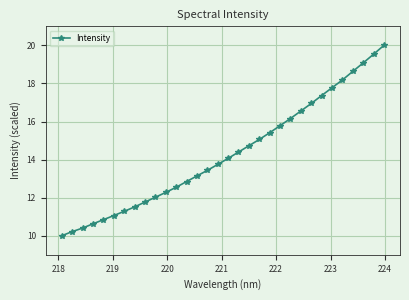

Does the chart display data point markers on the line(s)?

Yes